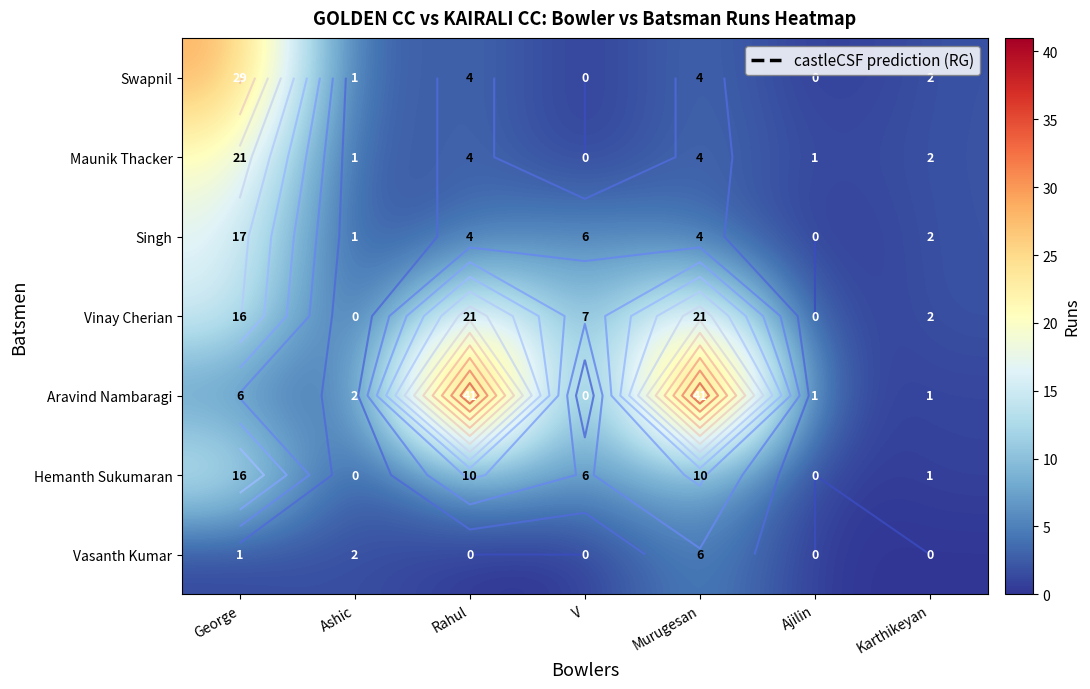

Rank the series at Ashic from lowest to highest value.

Vinay Cherian, Hemanth Sukumaran, Swapnil, Maunik Thacker, Singh, Aravind Nambaragi, Vasanth Kumar